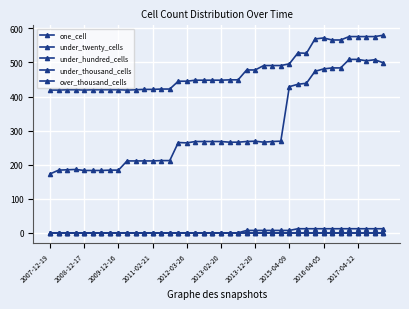

True or false: under_hundred_cells and under_twenty_cells intersect in this chart.

False